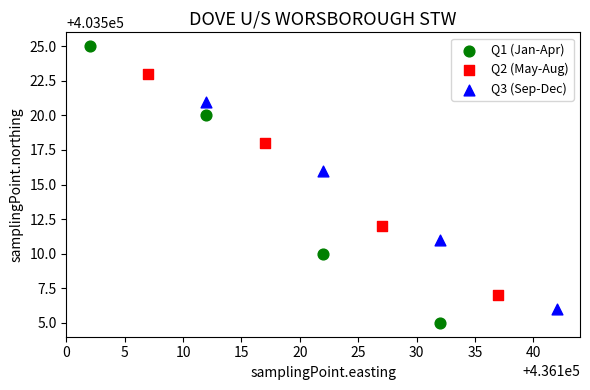

Which series contains the highest Y value?

Q1 (Jan-Apr)